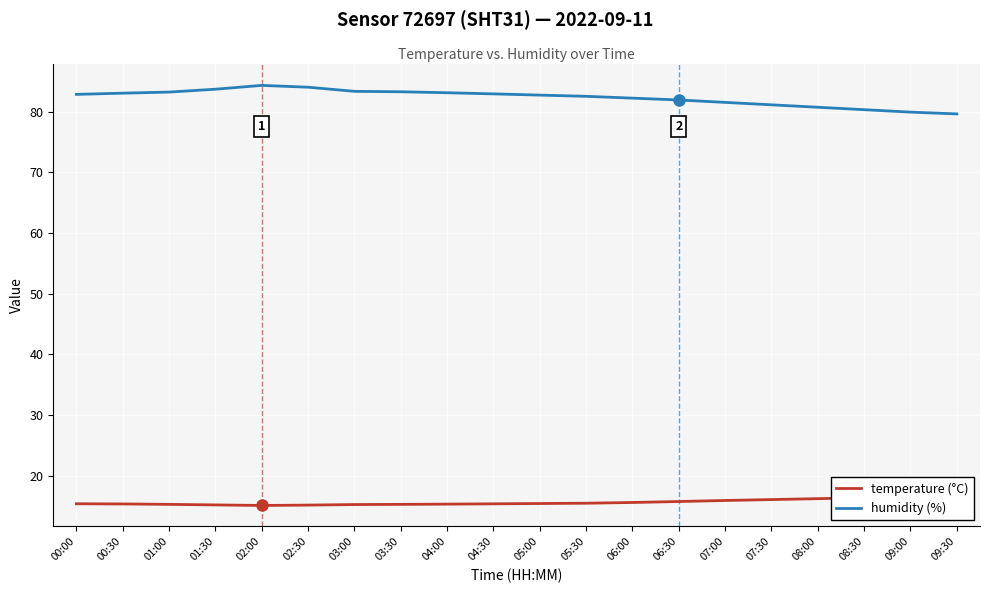

Which has a higher value, 07:00 or 04:30?

07:00